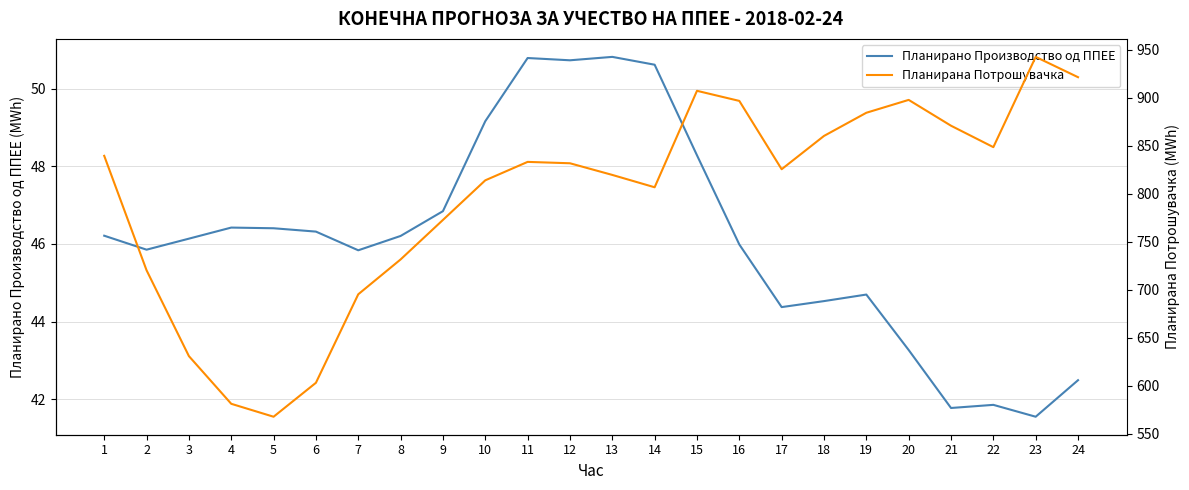

Between 1 and 21, which is larger?

1